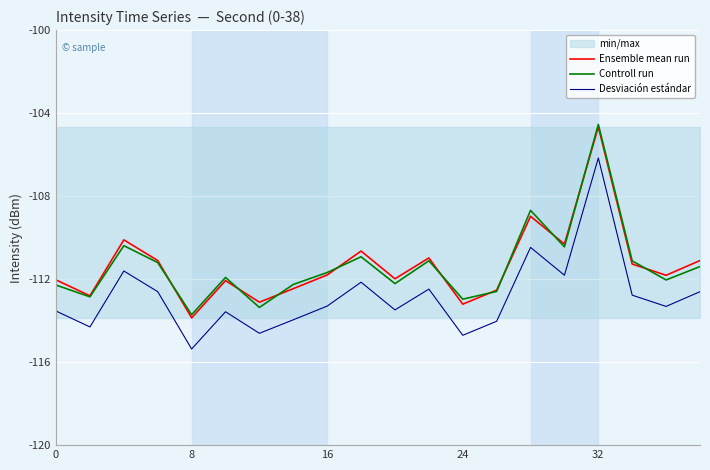

True or false: Desviación estándar has a value of -60.5 at 16.

False